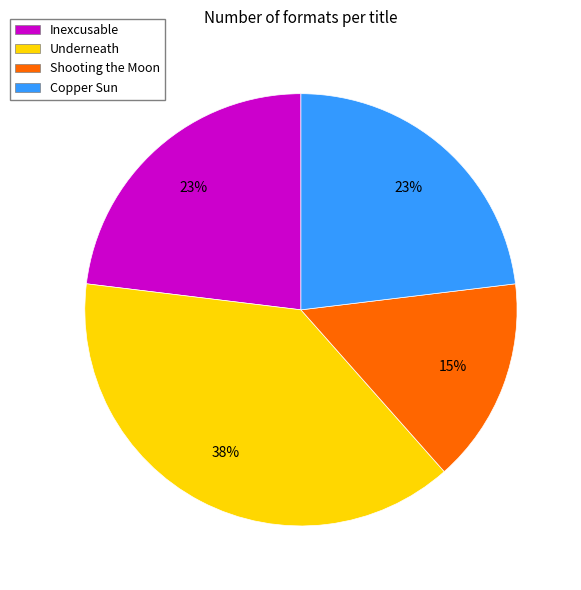

Is there any slice that represents more than half of the pie?

No